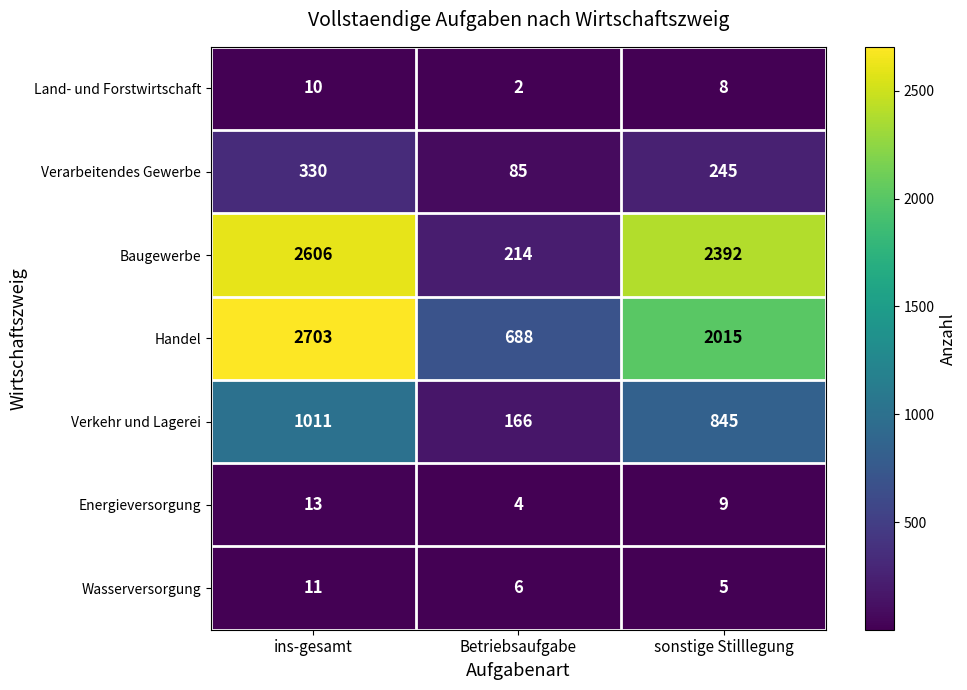

Which category has the lowest value across all series?

Betriebsaufgabe